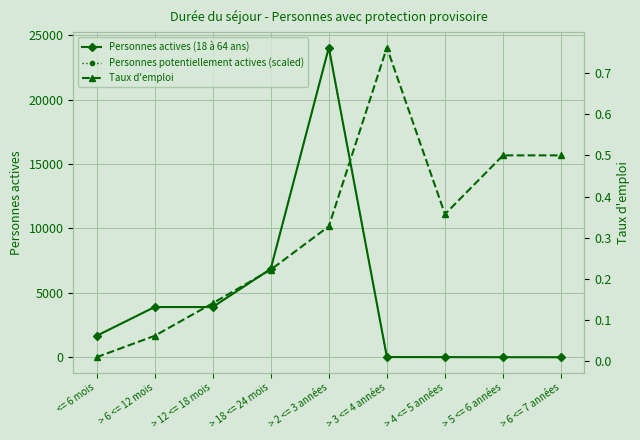

Which series changed the most between > 4 <= 5 années and > 5 <= 6 années?

Personnes actives (18 à 64 ans)